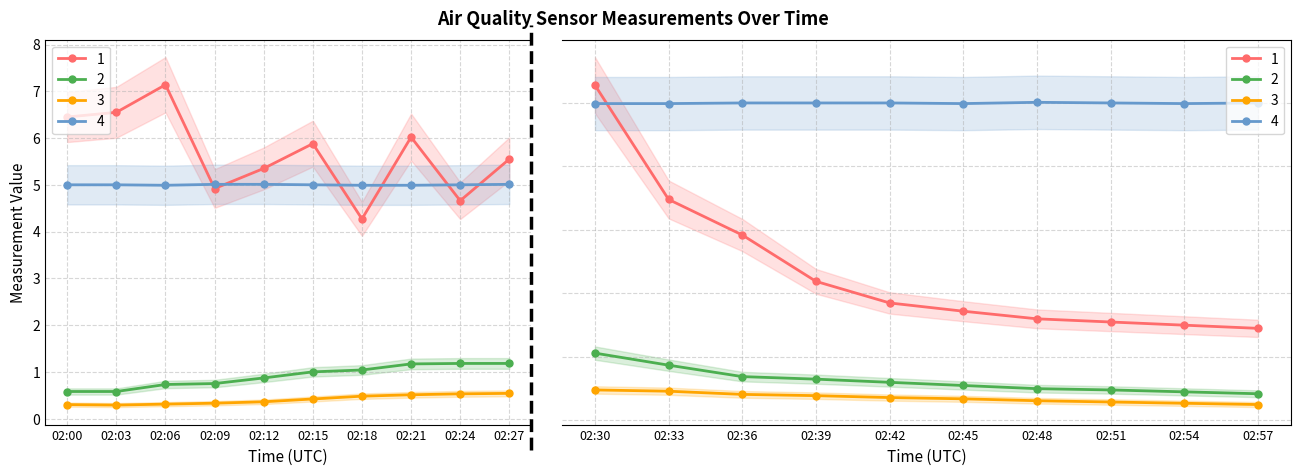

Reading left to right, transcribe all the data shown in this chart.

X0 (μg/m³): 02:00=6.5	02:03=6.5	02:06=7.1	02:09=4.9	02:12=5.3	02:15=5.9	02:18=4.3	02:21=6.0	02:24=4.7	02:27=5.5	02:30=5.3	02:33=3.5	02:36=2.9	02:39=2.2	02:42=1.9	02:45=1.7	02:48=1.6	02:51=1.6	02:54=1.5	02:57=1.4
X2 (μg/m³): 02:00=0.6	02:03=0.6	02:06=0.7	02:09=0.8	02:12=0.9	02:15=1.0	02:18=1.0	02:21=1.2	02:24=1.2	02:27=1.2	02:30=1.1	02:33=0.9	02:36=0.7	02:39=0.7	02:42=0.6	02:45=0.6	02:48=0.5	02:51=0.5	02:54=0.5	02:57=0.4
X1 (μg/m³): 02:00=0.3	02:03=0.3	02:06=0.3	02:09=0.3	02:12=0.4	02:15=0.4	02:18=0.5	02:21=0.5	02:24=0.5	02:27=0.5	02:30=0.5	02:33=0.5	02:36=0.4	02:39=0.4	02:42=0.4	02:45=0.3	02:48=0.3	02:51=0.3	02:54=0.3	02:57=0.2
Sample flow (lpm): 02:00=5.0	02:03=5.0	02:06=5.0	02:09=5.0	02:12=5.0	02:15=5.0	02:18=5.0	02:21=5.0	02:24=5.0	02:27=5.0	02:30=5.0	02:33=5.0	02:36=5.0	02:39=5.0	02:42=5.0	02:45=5.0	02:48=5.0	02:51=5.0	02:54=5.0	02:57=5.0